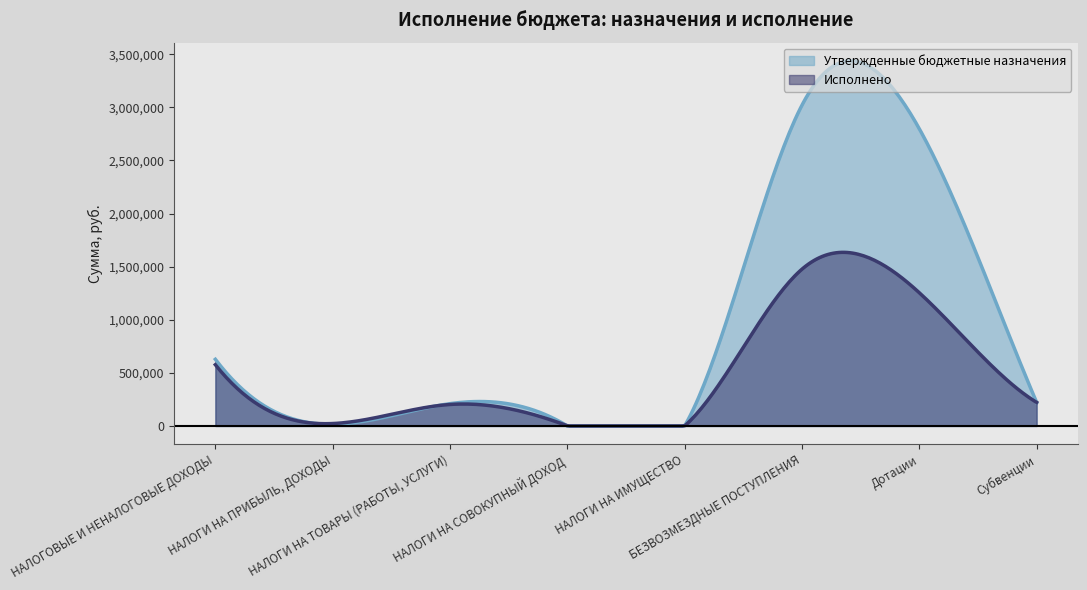

Rank the series by their average value, from lowest to highest.

Исполнено, Утвержденные бюджетные назначения